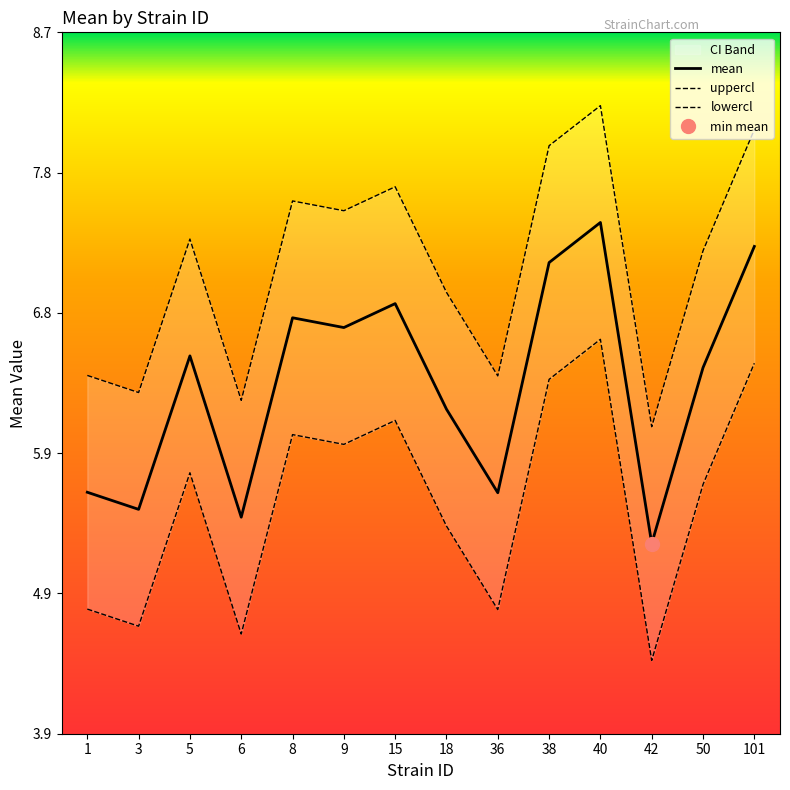

Rank the series by their average value, from highest to lowest.

uppercl, mean, lowercl